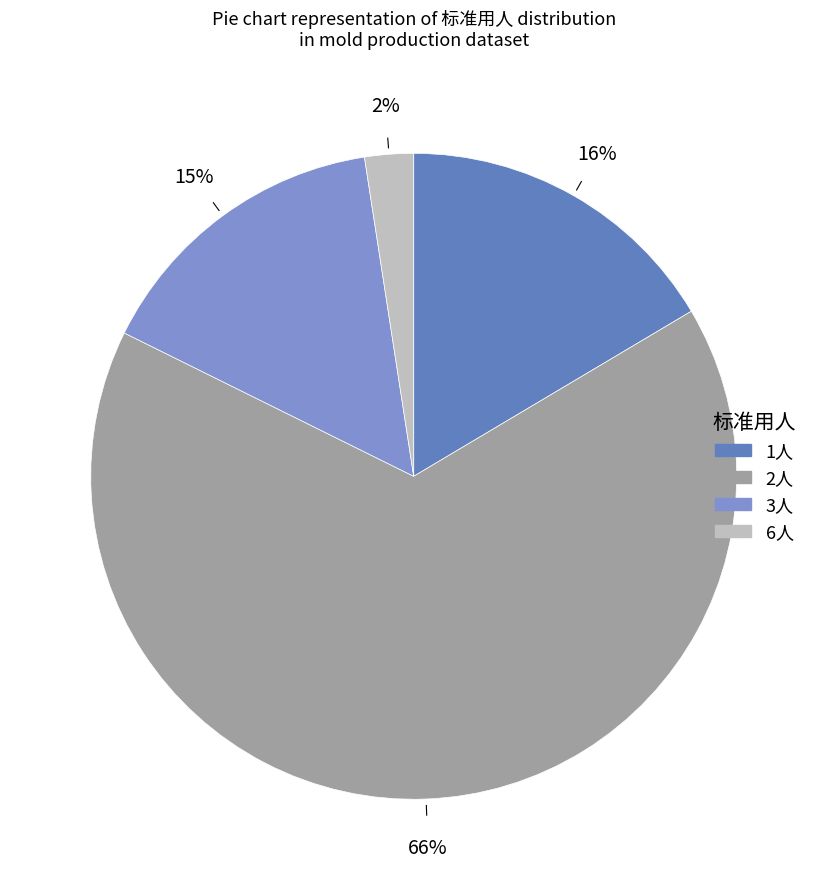

How many segments does this pie chart have?

4